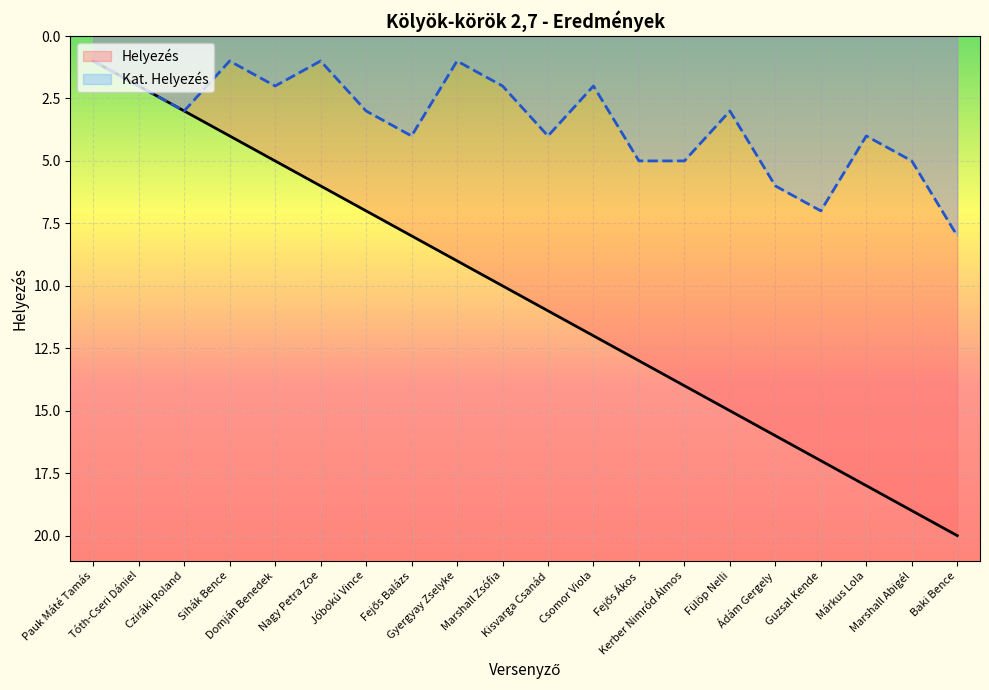

What is the smallest value displayed?

1